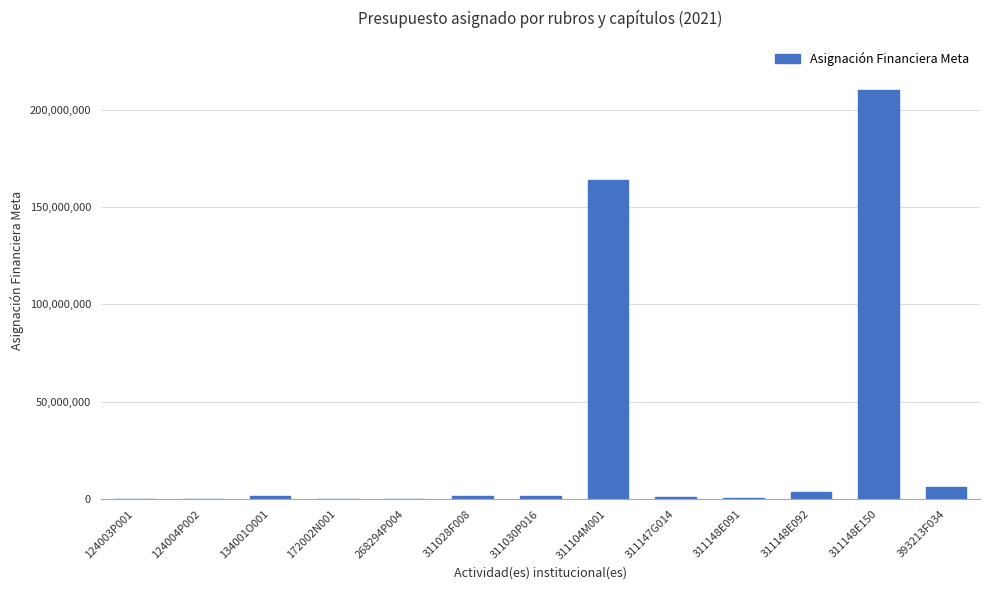

How many categories are shown in the chart?

13